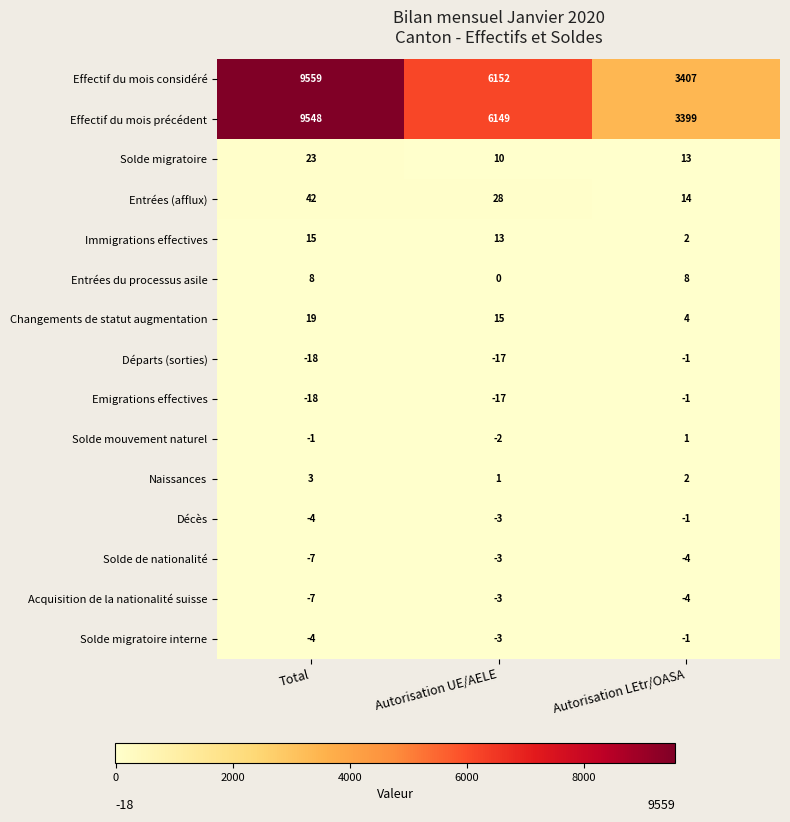

What is the difference between the maximum and minimum values in the Solde migratoire series?

13